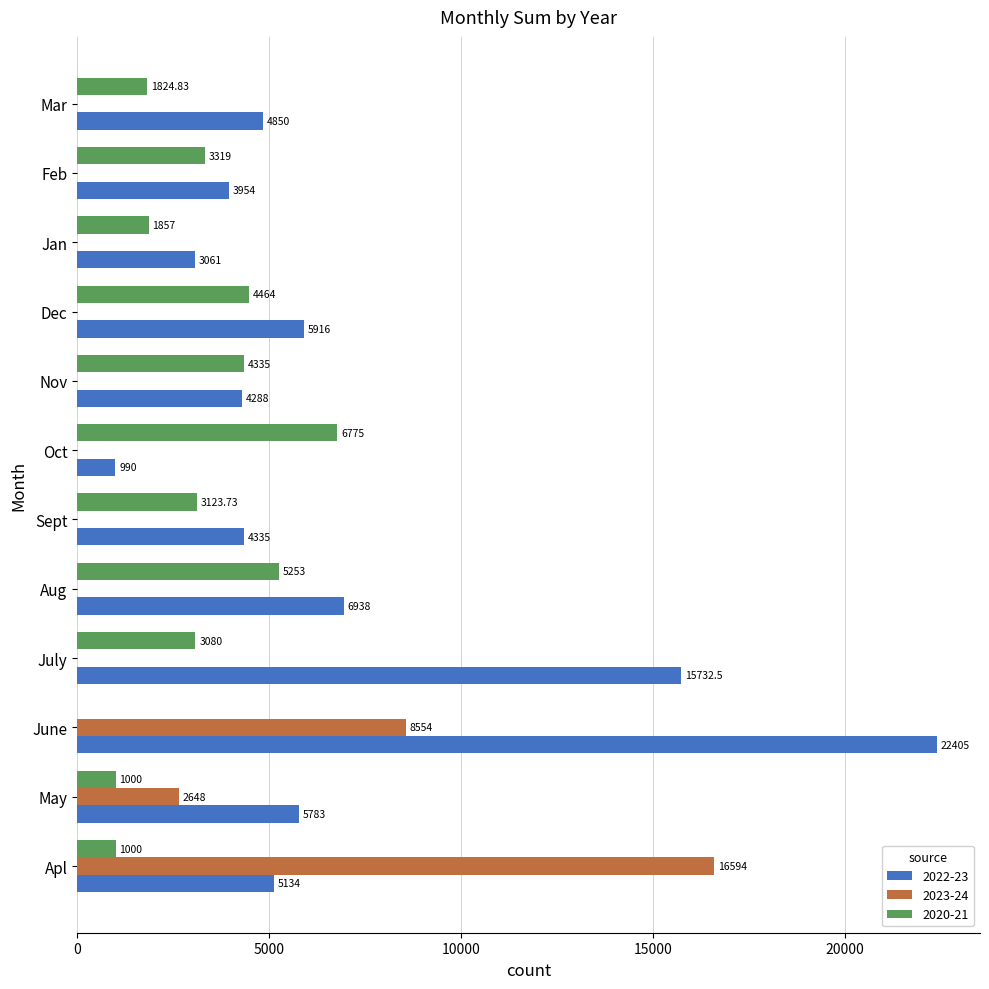

Between May and Nov, which series saw the biggest shift?

2020-21